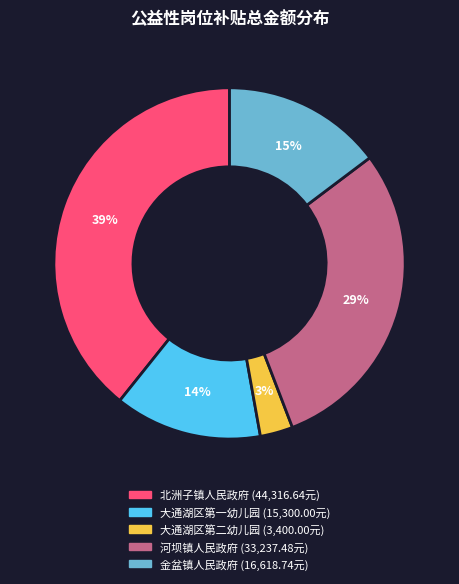

To the nearest percent, what is the average slice percentage?

20%